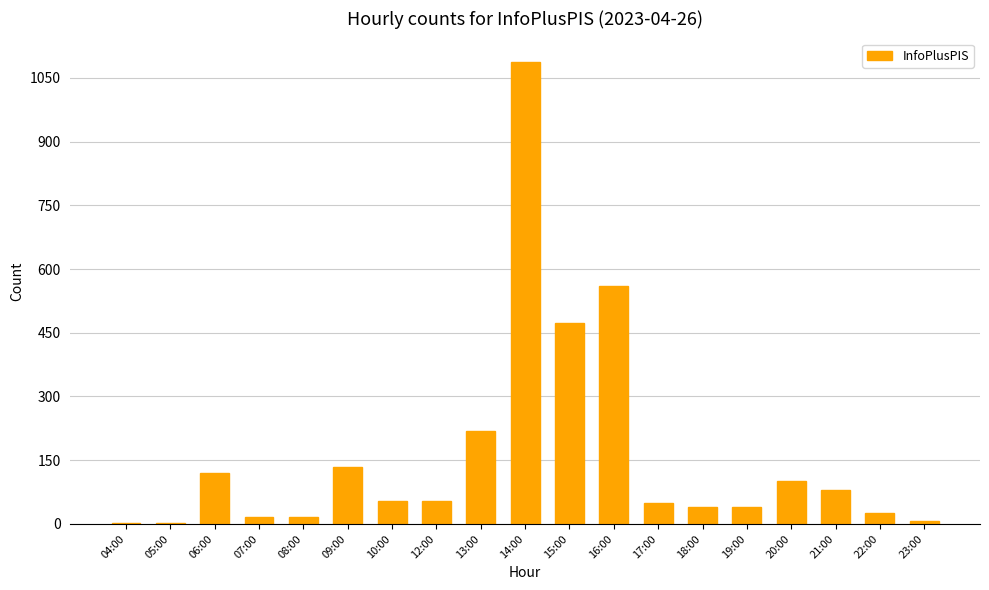

What is the change in value from 06:00 to 14:00?

+968